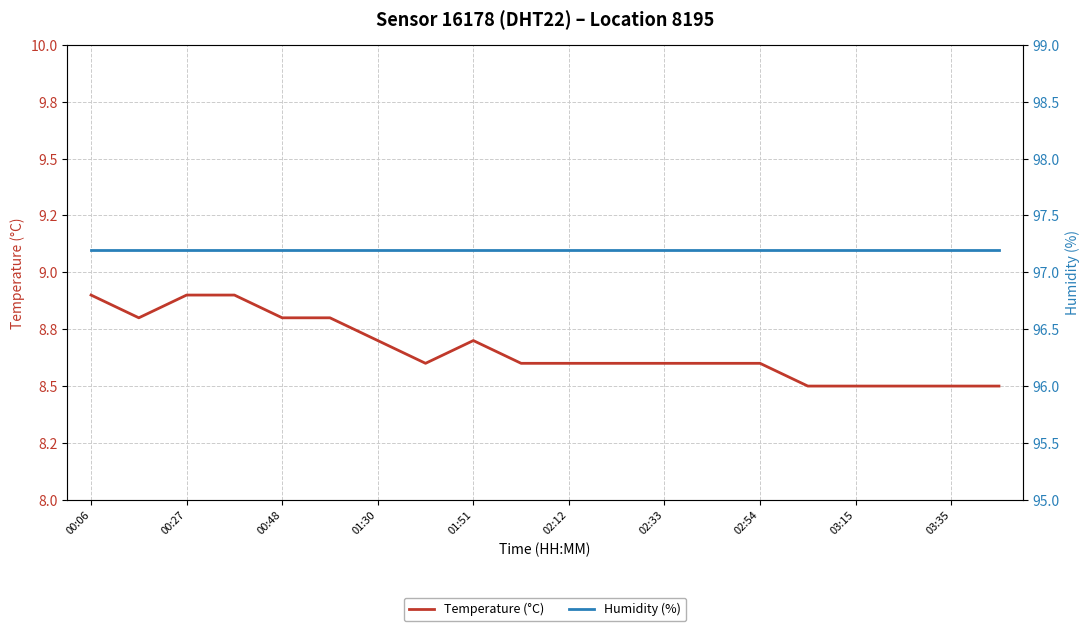

What is the average value of the Humidity (%) series?

97.2